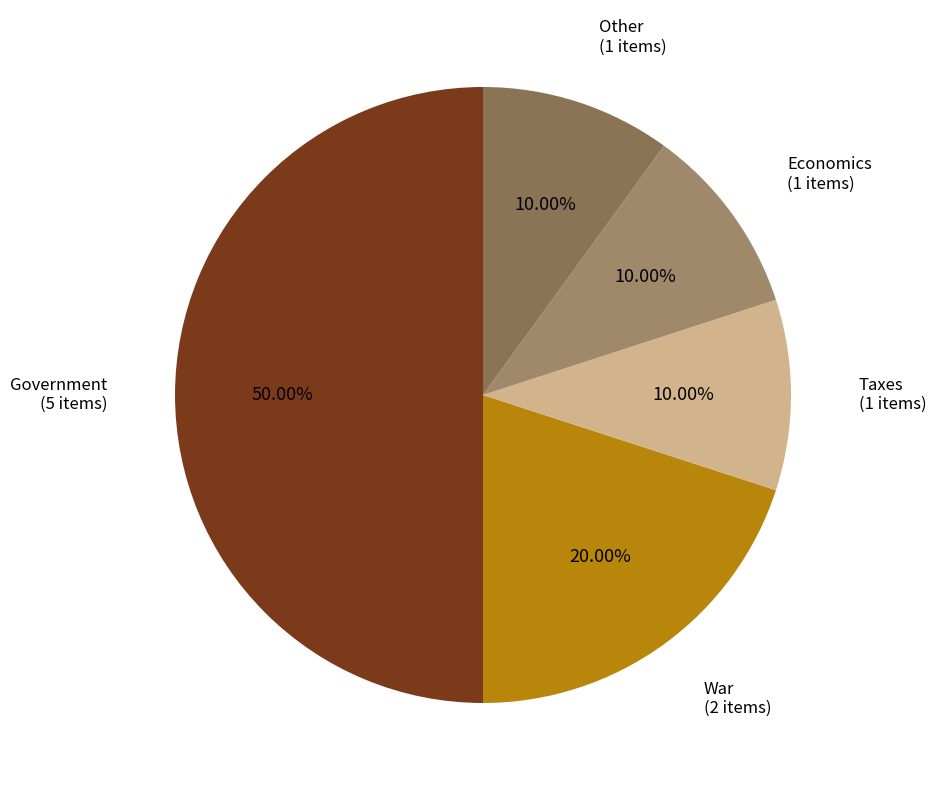

Which slice is the largest?

Government